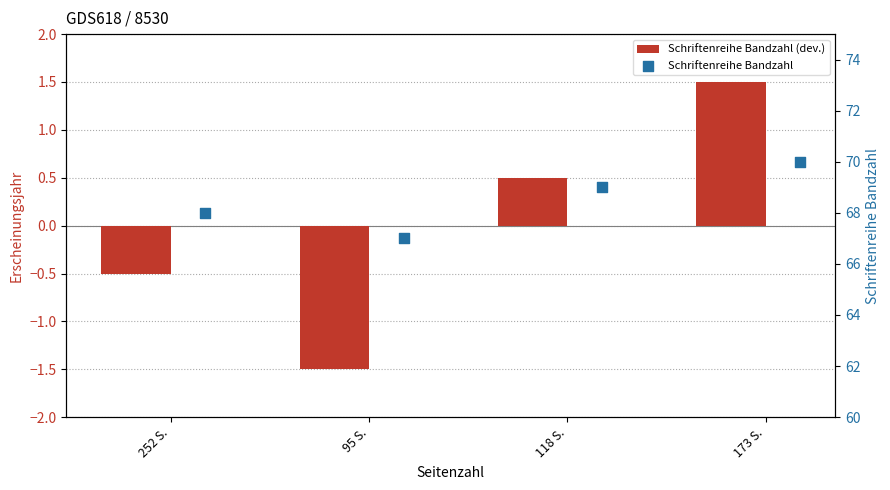

What is the total value across all series at 95 S.?

65.5